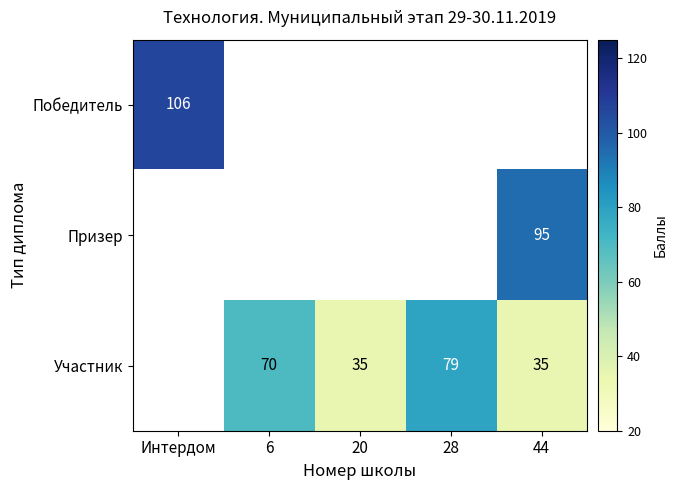

What is the sum of the Участник values at 6 and 20?

105